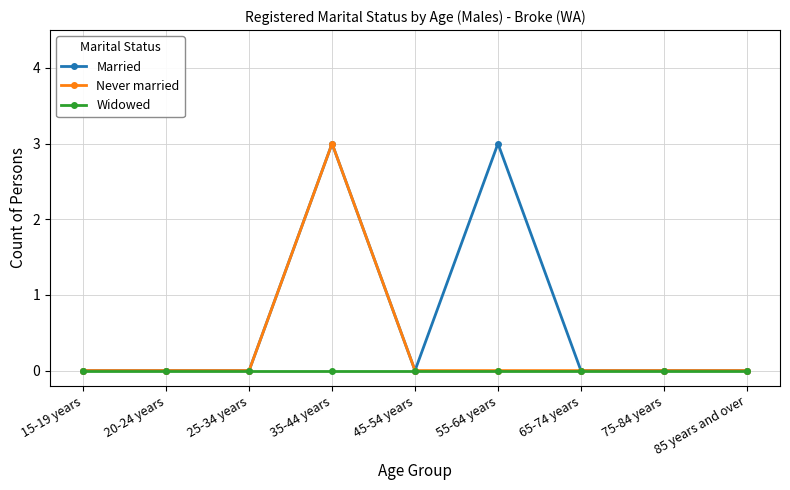

Rank the series by their average value, from lowest to highest.

Widowed, Never married, Married